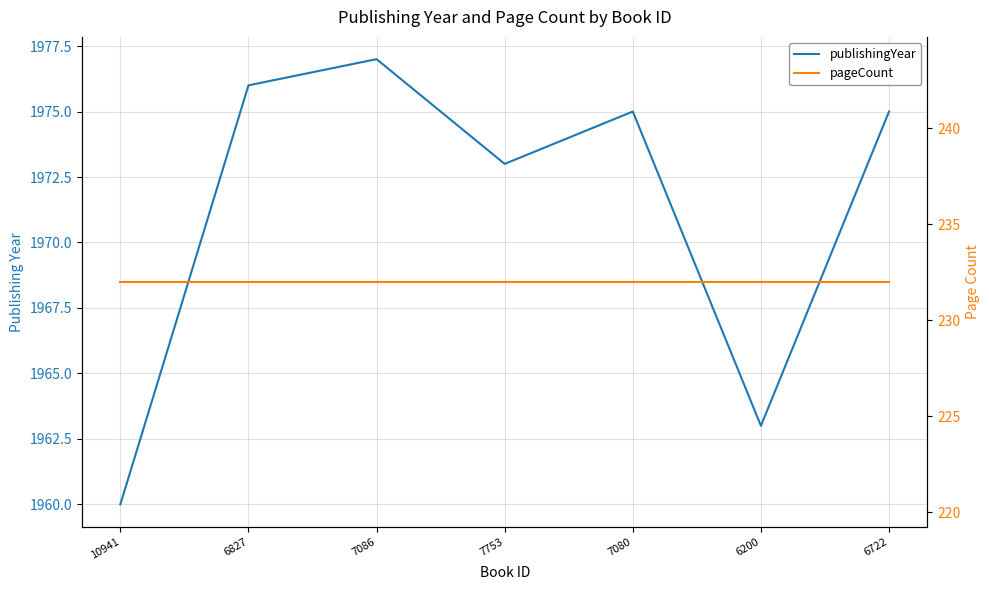

What is the sum of all publishingYear values?

13799